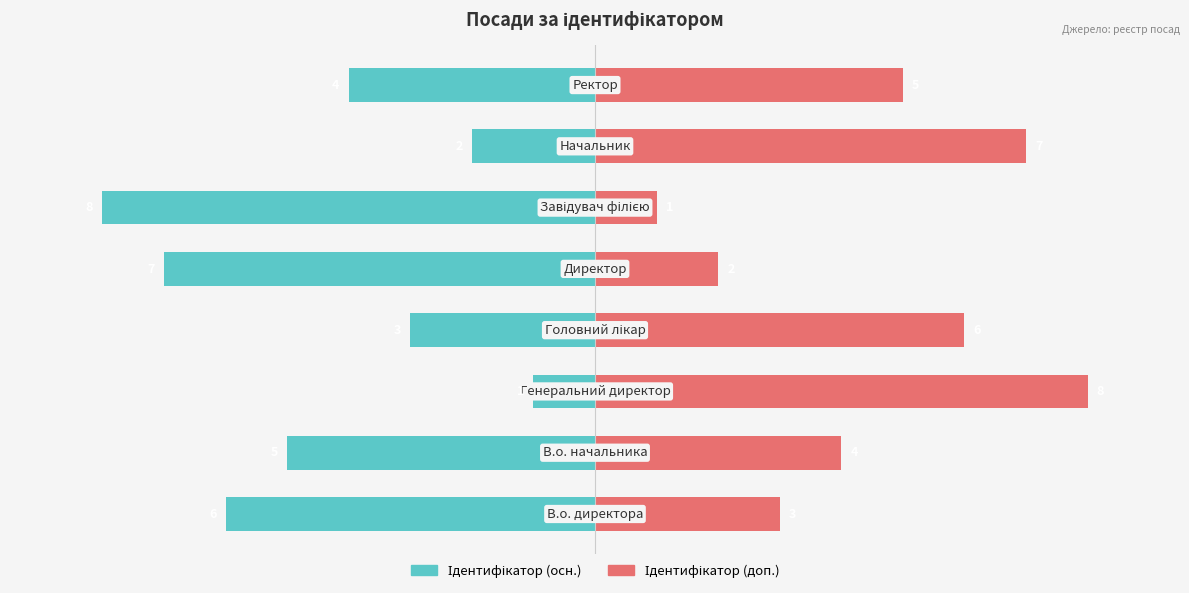

Which series changed the most between 1 and 5?

Ідентифікатор (осн.)